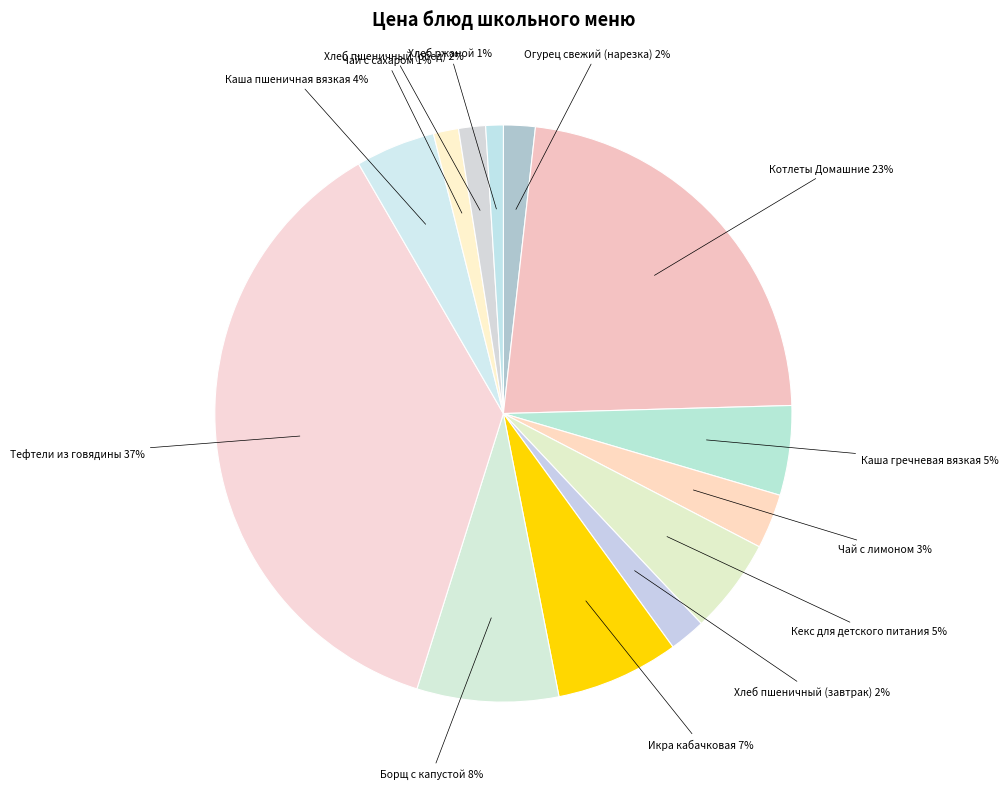

Rank the categories by value from lowest to highest.

Хлеб ржаной, Чай с сахаром, Хлеб пшеничный (обед), Огурец свежий (нарезка), Хлеб пшеничный (завтрак), Чай с лимоном, Каша пшеничная вязкая, Каша гречневая вязкая, Кекс для детского питания, Икра кабачковая, Борщ с капустой, Котлеты Домашние, Тефтели из говядины